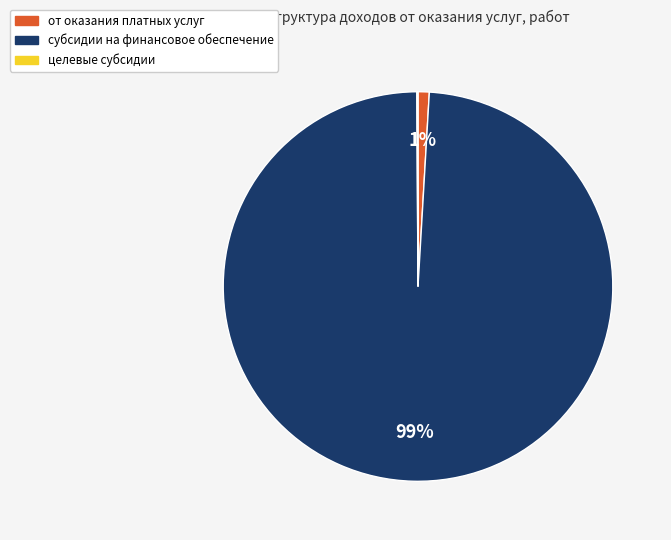

The от оказания платных услуг slice represents 11% of the pie. True or false?

False